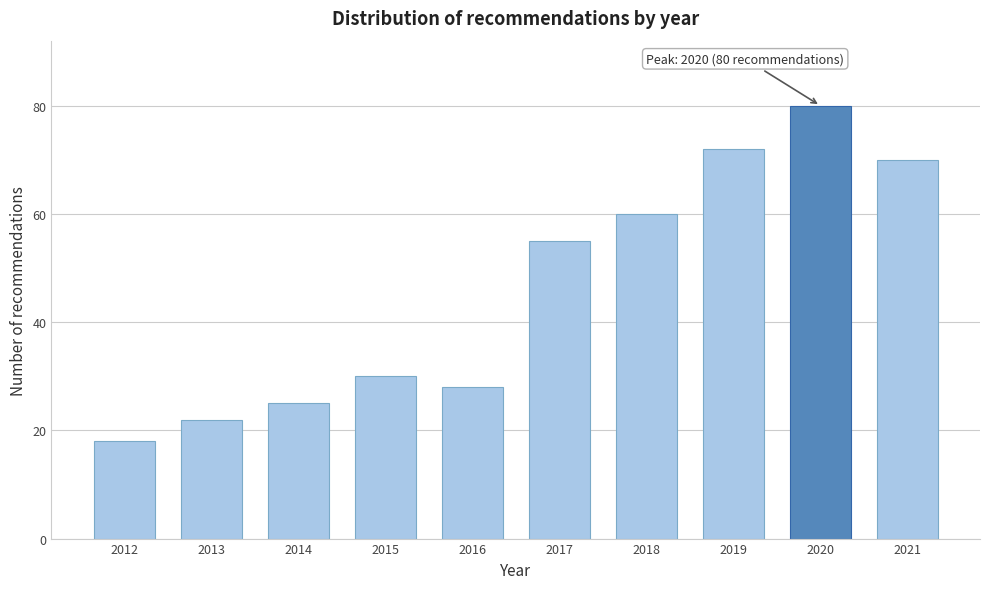

Reading left to right, what are all the values shown in this chart?

18	22	25	30	28	55	60	72	80	70